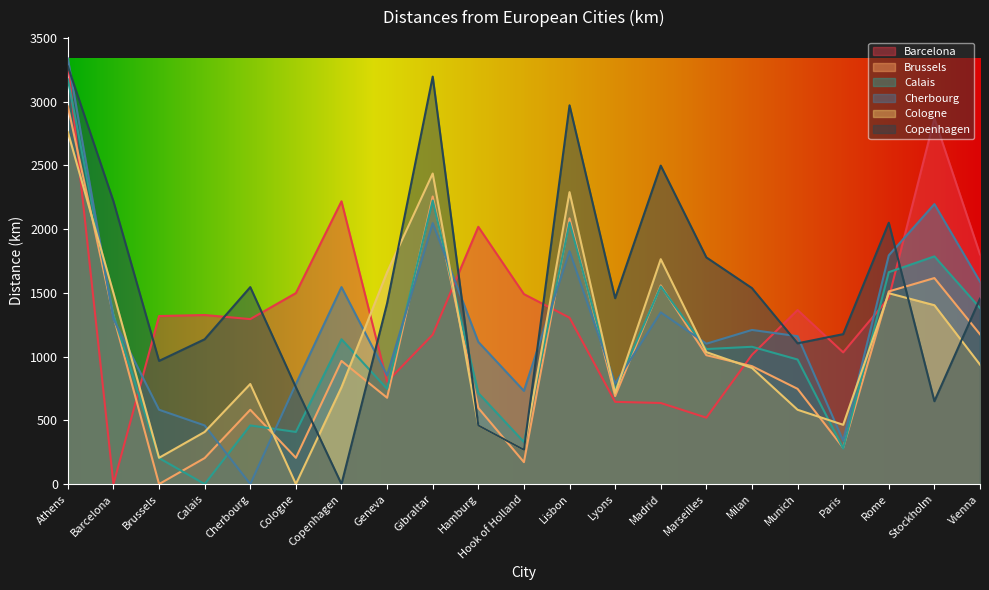

What is the value of the Barcelona point at the 9th from the left?

1172